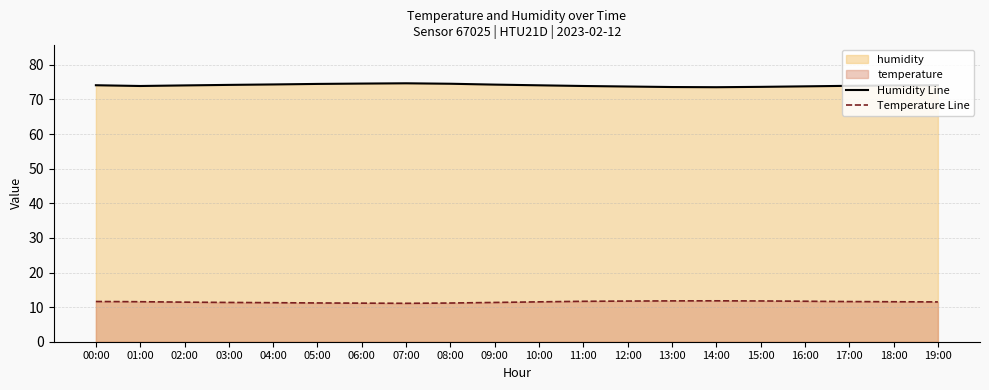

Reading right to left, list all the values displayed in this chart.

Humidity Line: 74.1	74.0	74.0	73.8	73.7	73.5	73.6	73.8	73.9	74.1	74.3	74.5	74.7	74.6	74.5	74.3	74.2	74.1	73.9	74.1
Temperature Line: 11.5	11.6	11.6	11.7	11.8	11.8	11.8	11.8	11.7	11.5	11.3	11.2	11.1	11.2	11.2	11.3	11.3	11.4	11.6	11.6